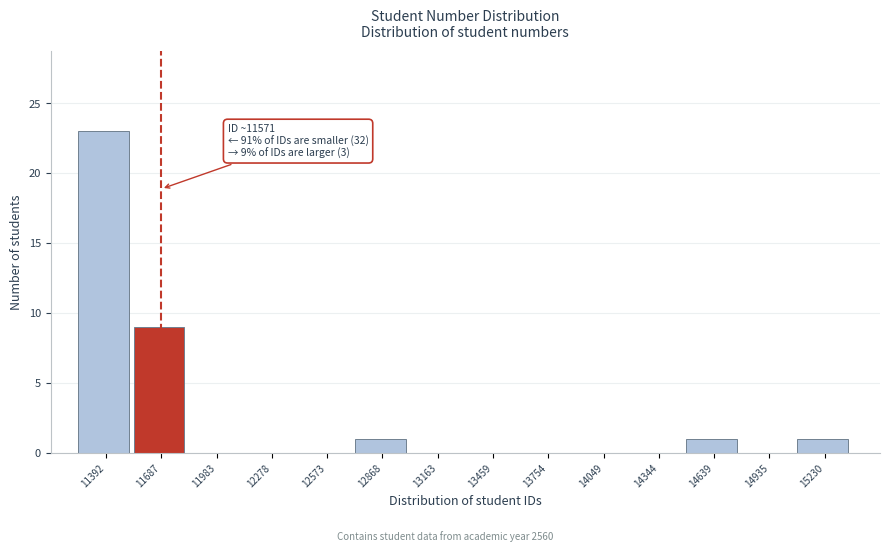

Over which range of the x-axis is the bar tallest?

11250 to 11550